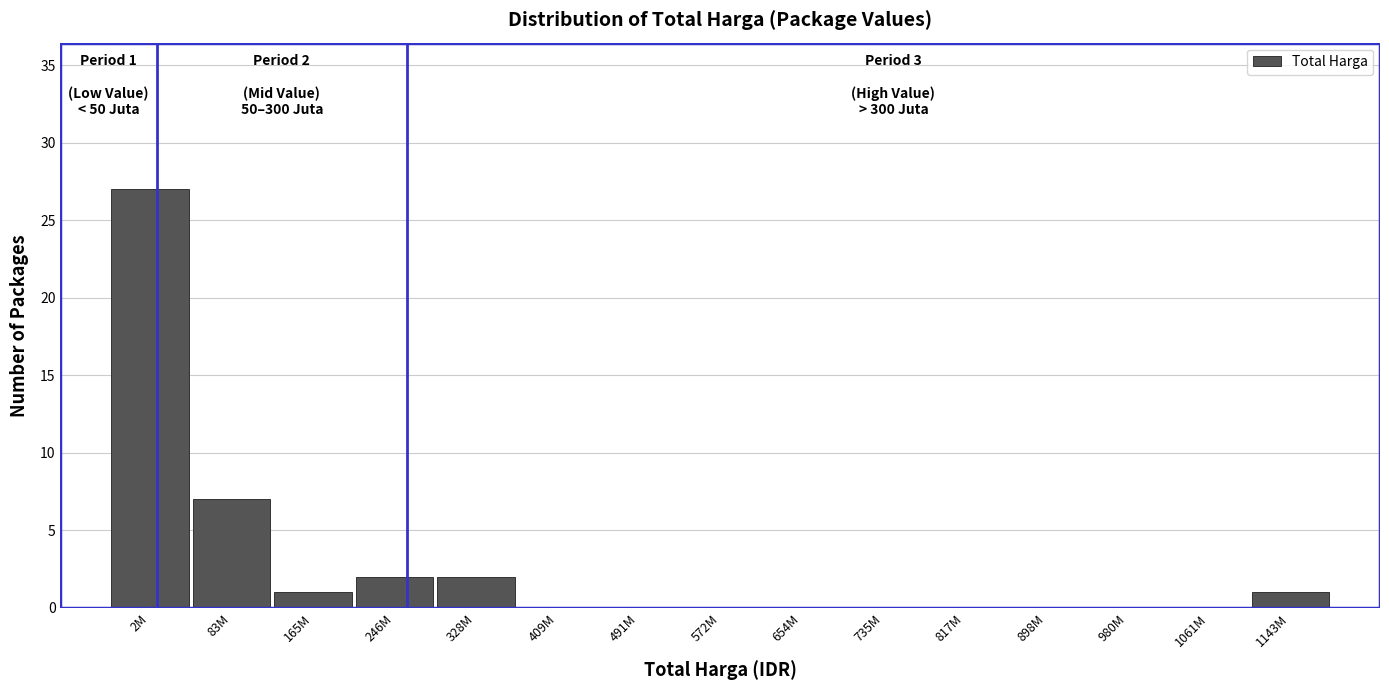

Reading left to right, transcribe all the data shown in this chart.

2M=27	83M=7	165M=1	246M=2	328M=2	409M=0	491M=0	572M=0	654M=0	735M=0	817M=0	898M=0	980M=0	1061M=0	1143M=1